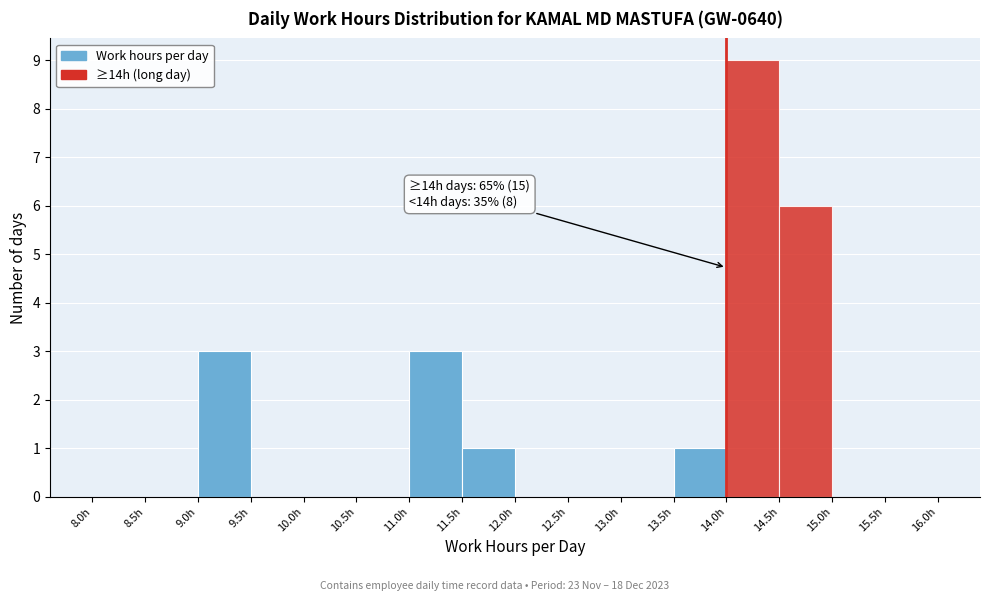

Which range on the x-axis has the tallest bar?

14.0 to 14.5